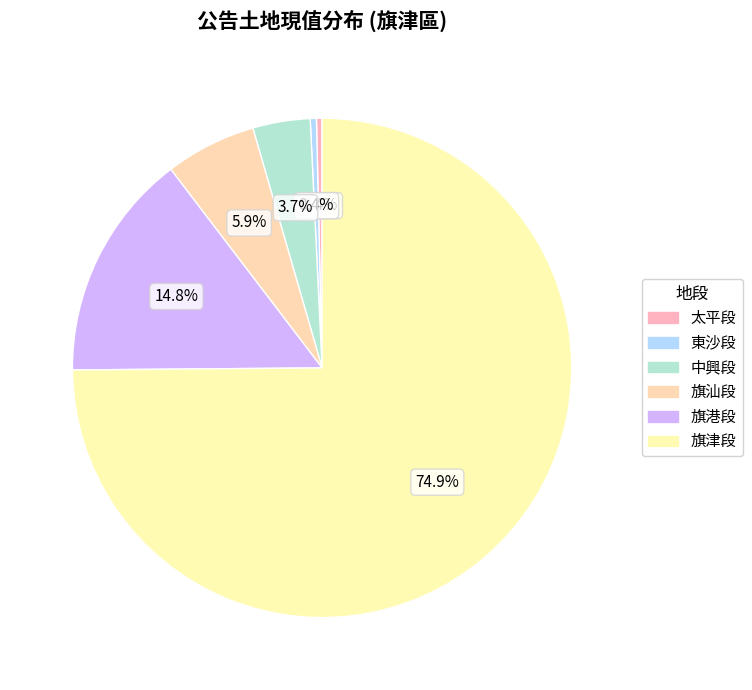

To the nearest percent, what is the difference between the 旗汕段 and 旗港段 slice percentages?

9%